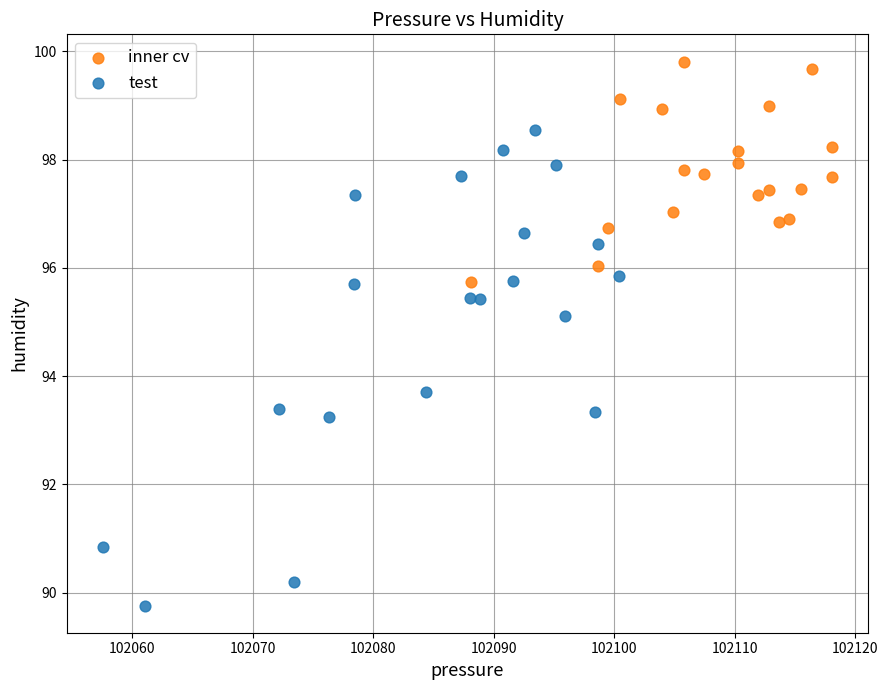

Which series has the widest spread of Y values?

test